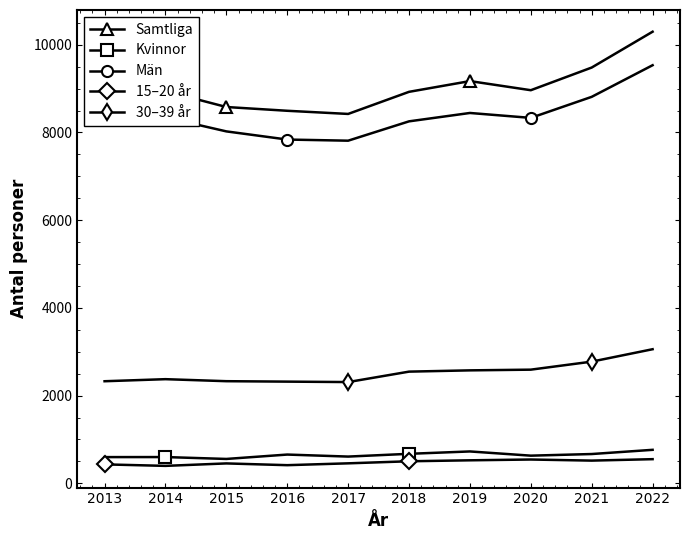

What is the sum of the Män values at 2020 and 2018?

16587